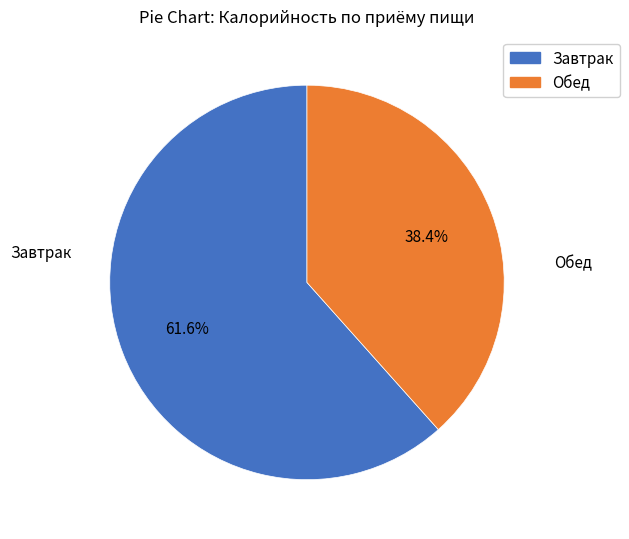

Count the number of slices in the pie.

2